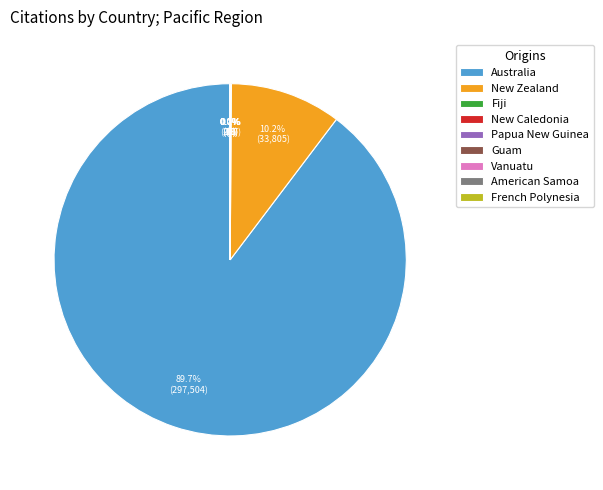

How much of the chart is everything except New Zealand?

89.8%